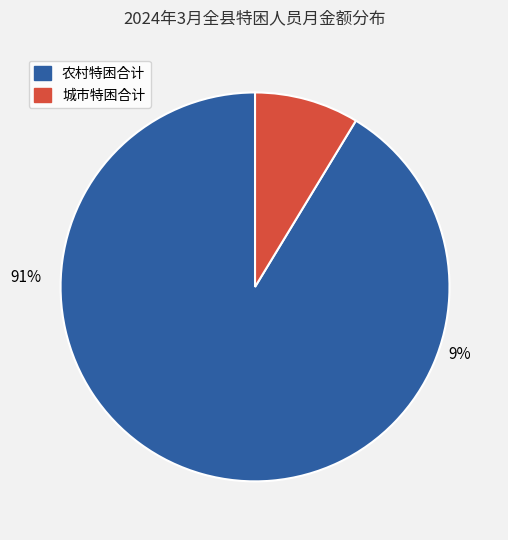

The 农村特困合计月金额 slice represents 91% of the pie. True or false?

True